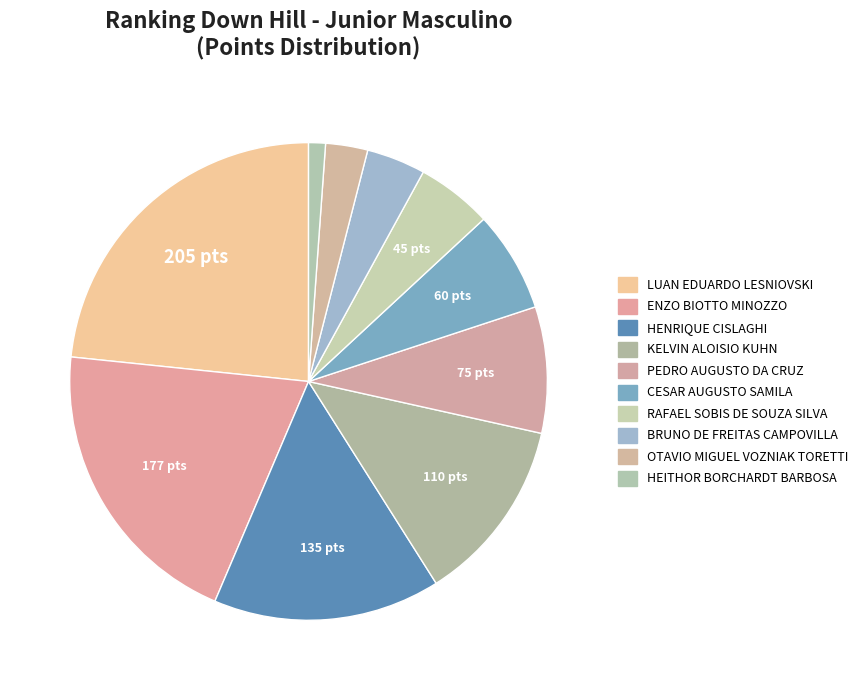

Count the number of slices in the pie.

10